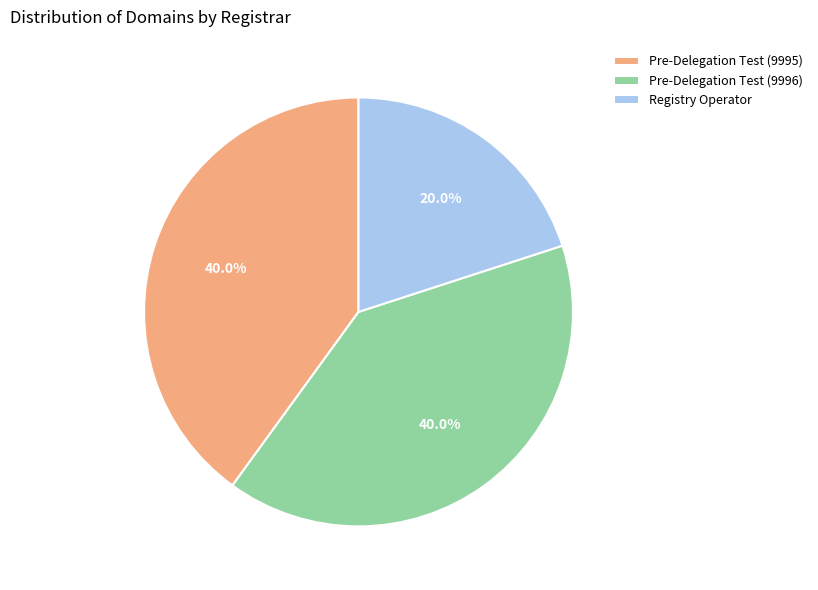

To the nearest percent, what is the combined percentage of Pre-Delegation Test (9995) and Registry Operator?

60%